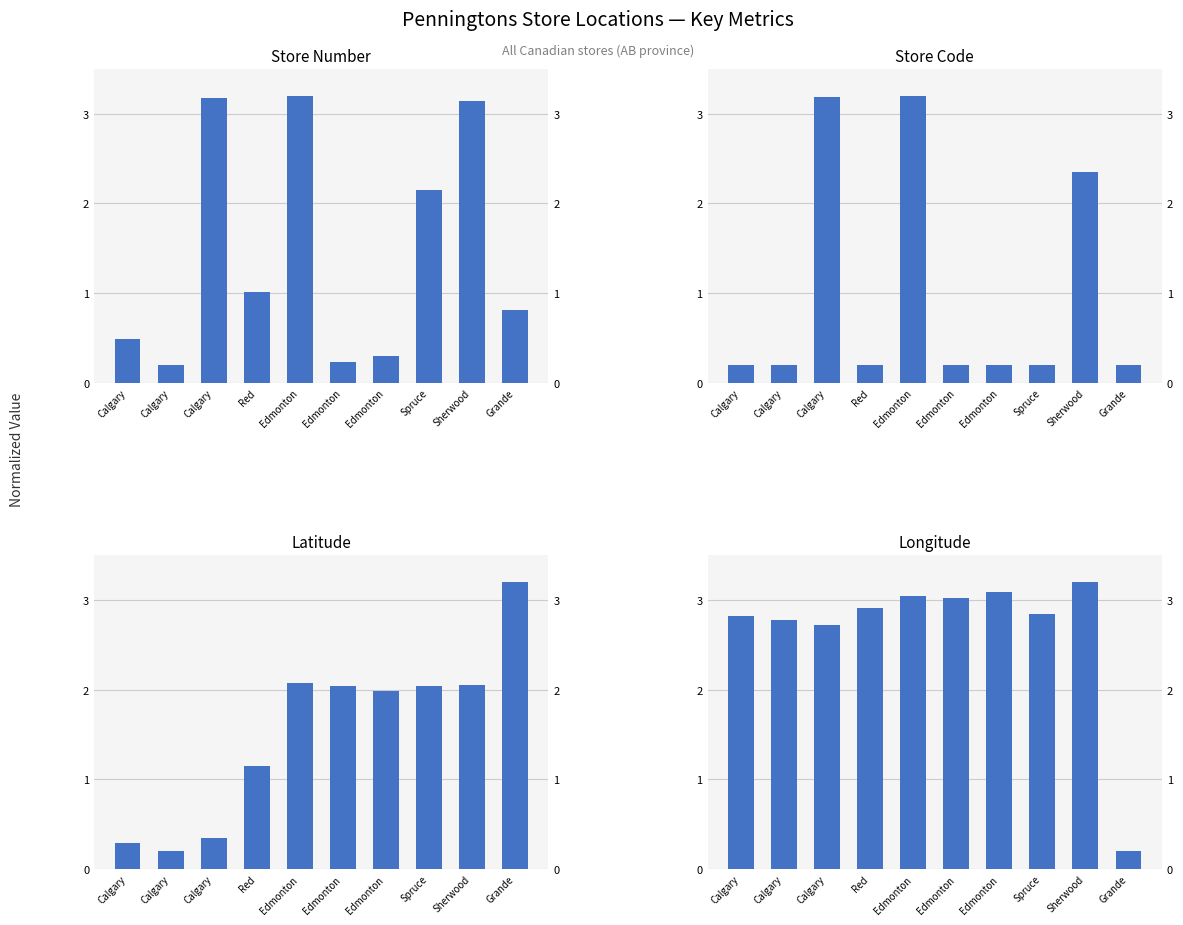

The value of longitude at Sherwood is 1.8. True or false?

False